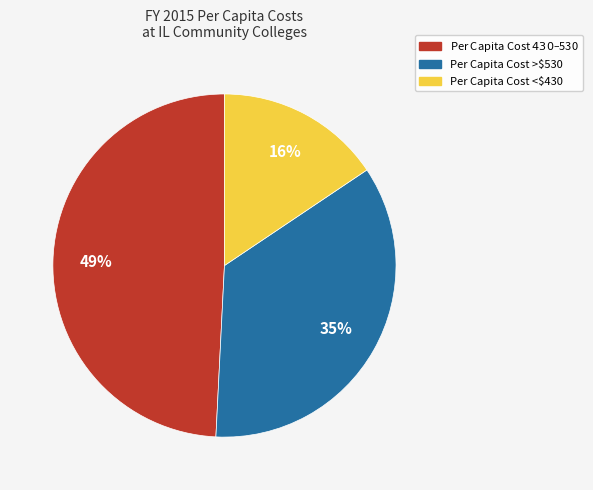

Which slice is the largest?

Per Capita Cost $430–$530